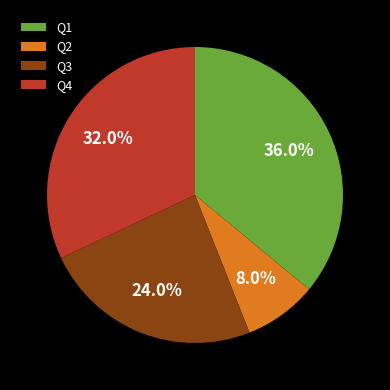

Combined, what portion of the pie is Q3 and Q4?

56.0%